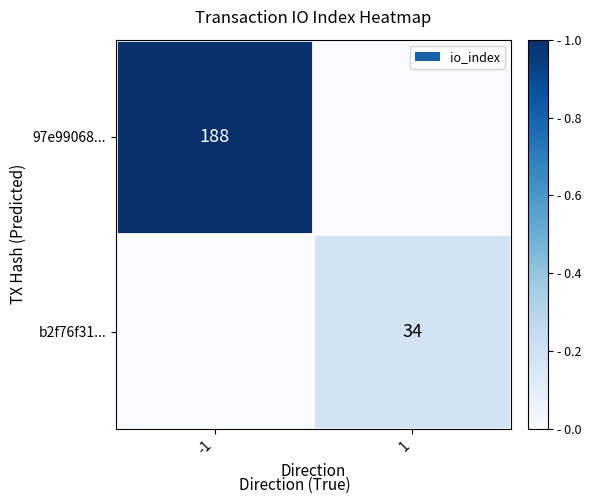

The value of b2f76f31... at 1 is 56. True or false?

False